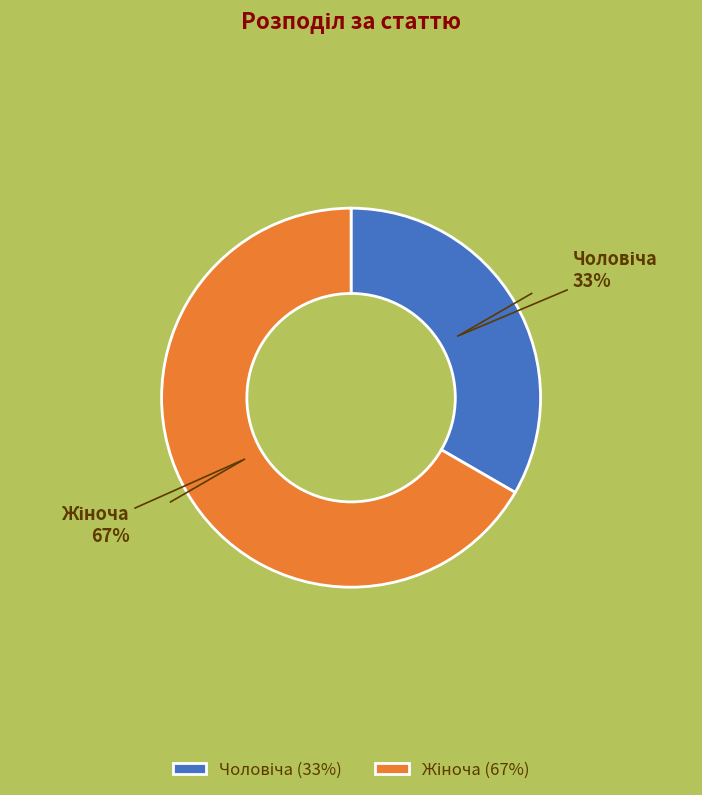

Is there a majority slice in this chart?

Yes